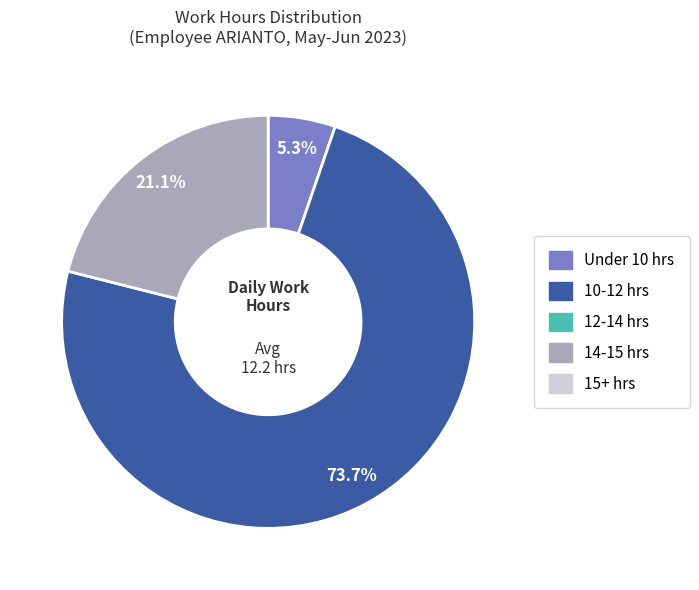

How many segments does this pie chart have?

3